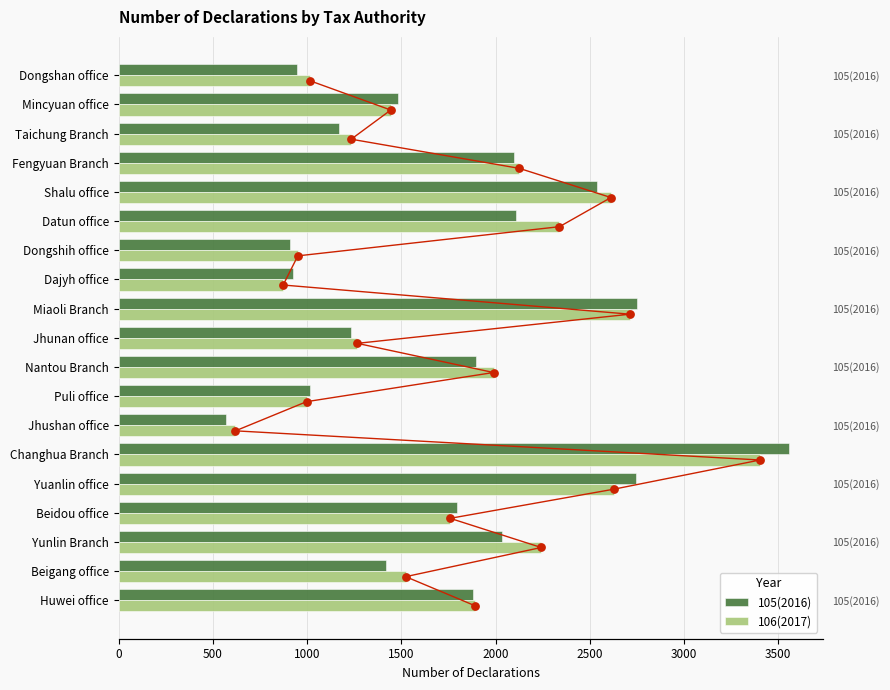

What are all the series names shown in the legend?

105(2016), 106(2017)